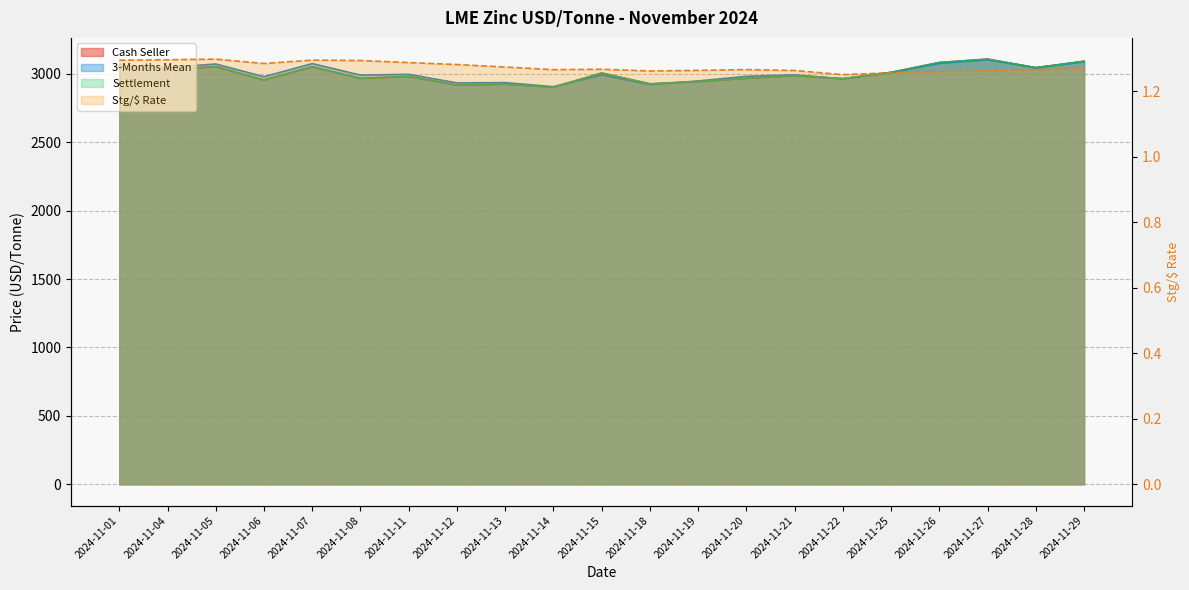

List the series in order of their peak value, lowest first.

Stg/$ Rate, 3-Months Mean, Cash Seller, Settlement